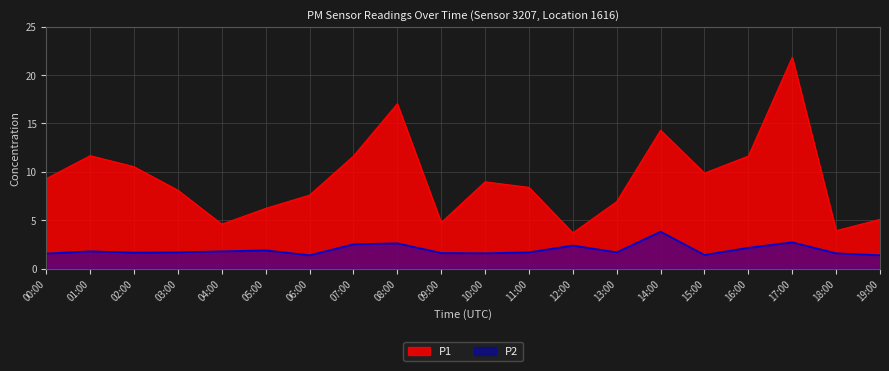

How many values in the P1 series are below 8?

8